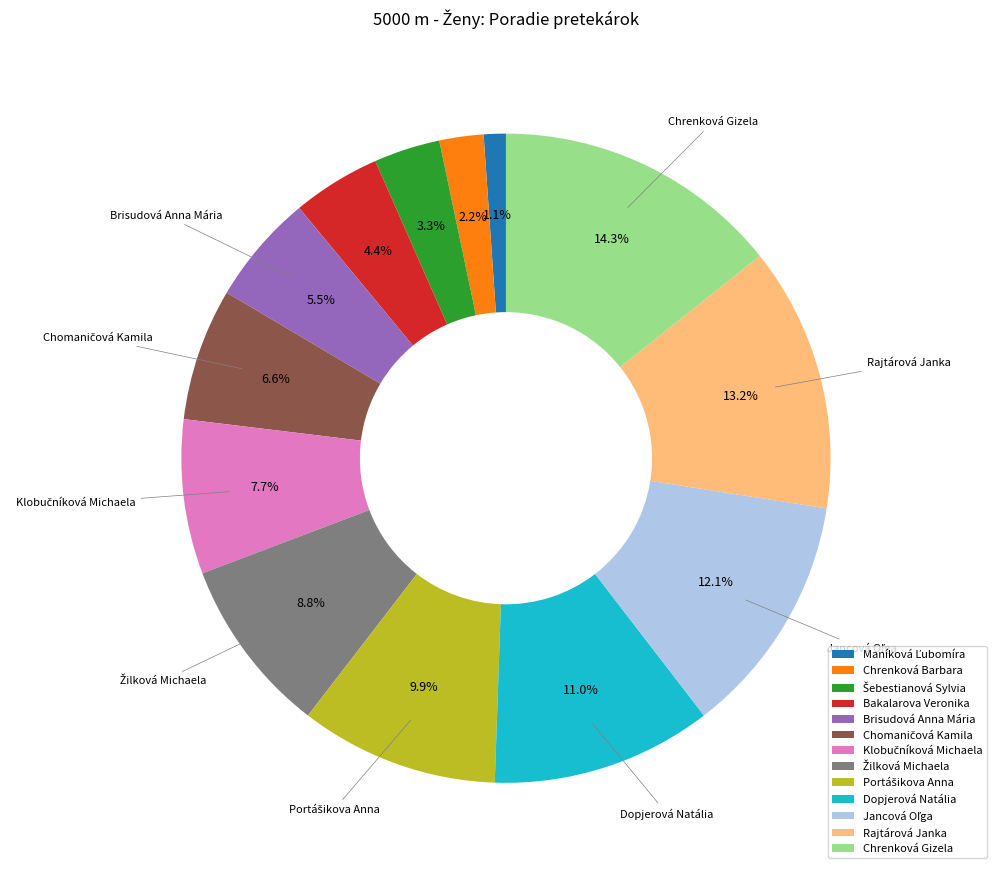

How many slices are in this pie chart?

13